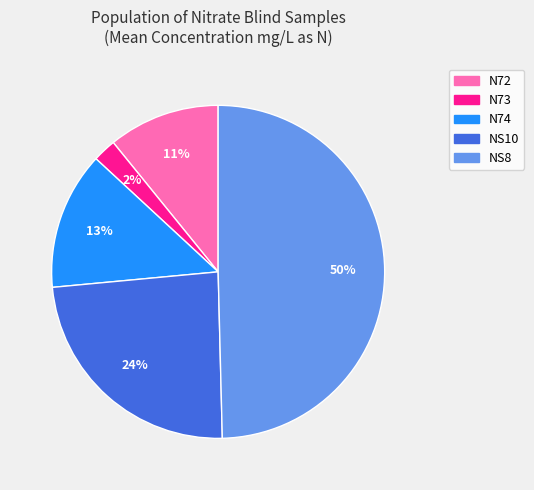

Is N73 the majority of the pie?

No